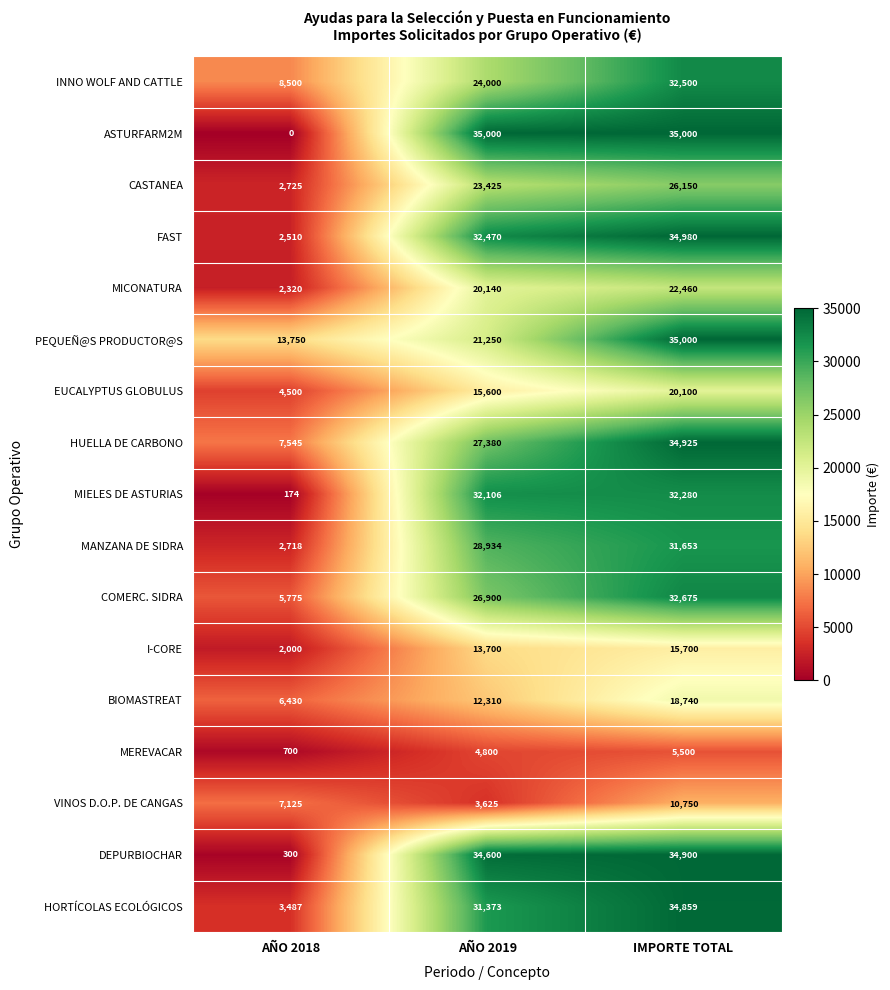

List the labels in order of HORTÍCOLAS ECOLÓGICOS value, largest first.

IMPORTE TOTAL, AÑO 2019, AÑO 2018